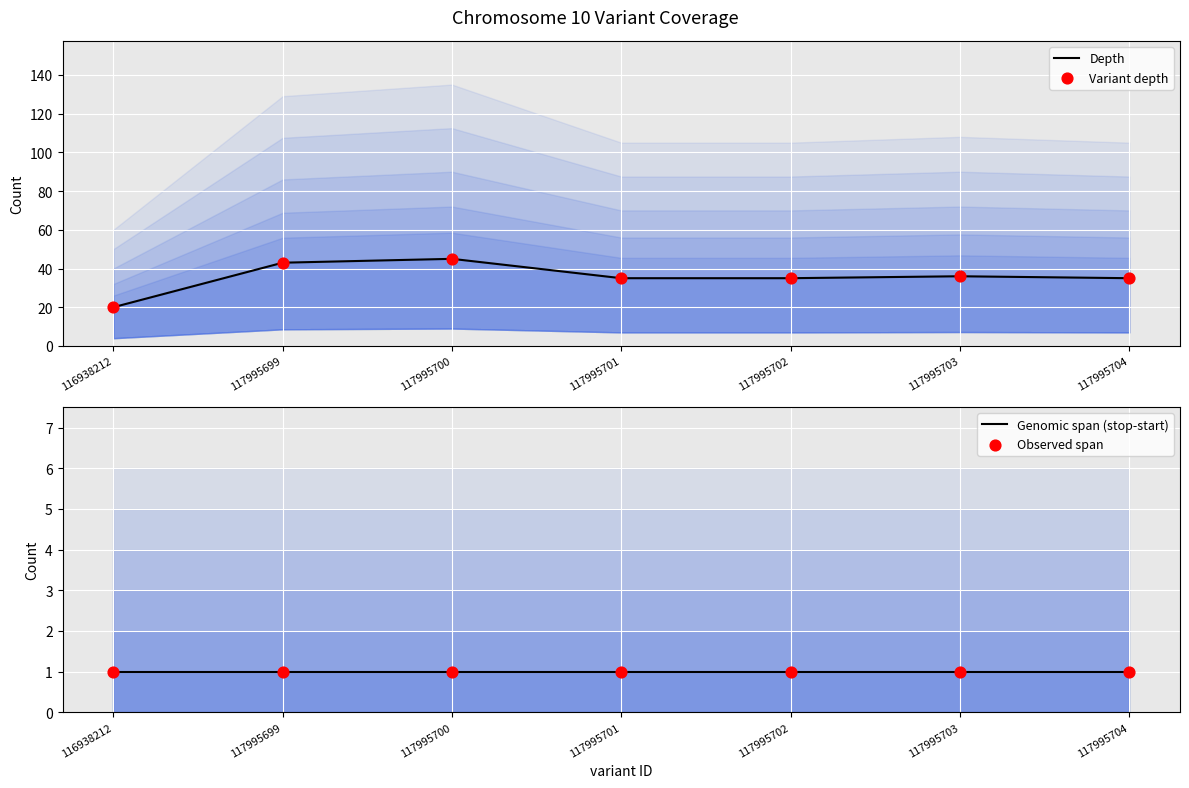

Which series reaches the minimum Y coordinate?

Genomic span (stop-start)